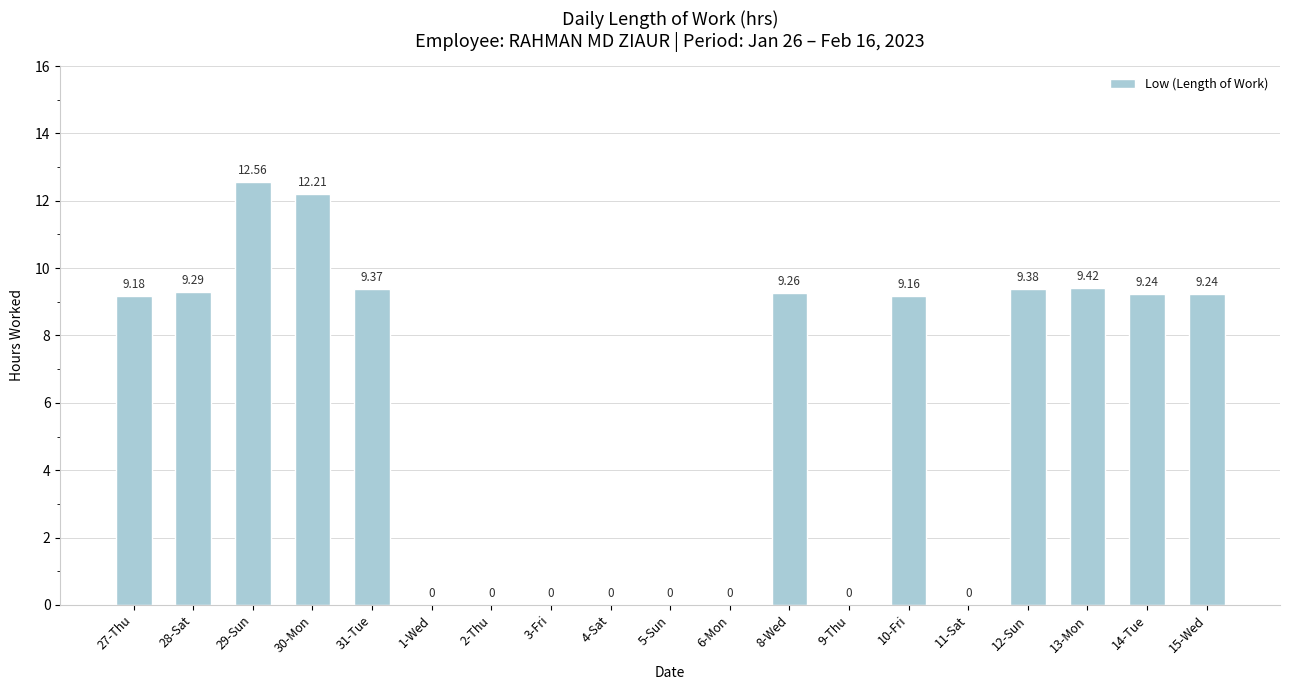

Which has a higher value, 10-Fri or 14-Tue?

14-Tue